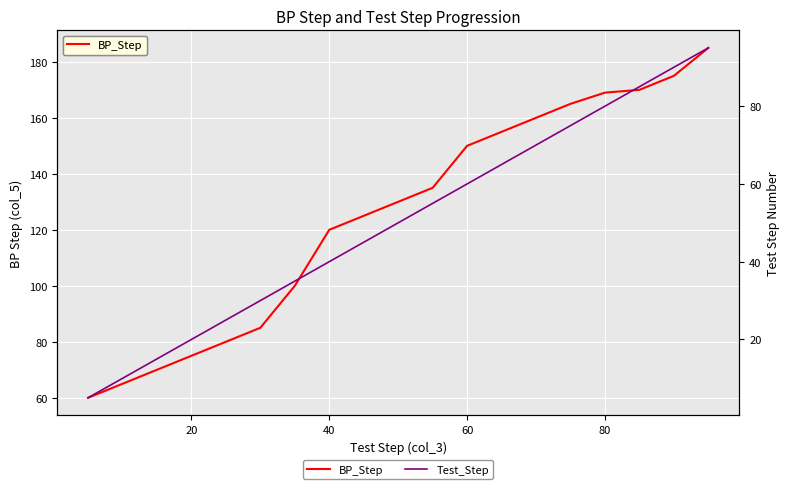

How many lines are shown in the chart?

2